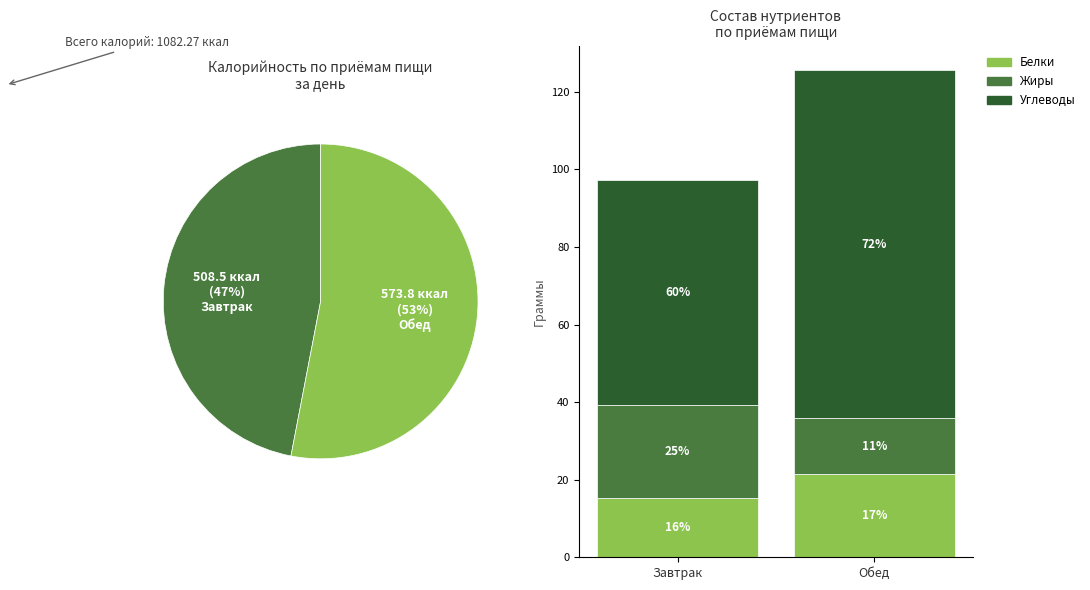

Which category has the biggest portion of the pie?

Обед